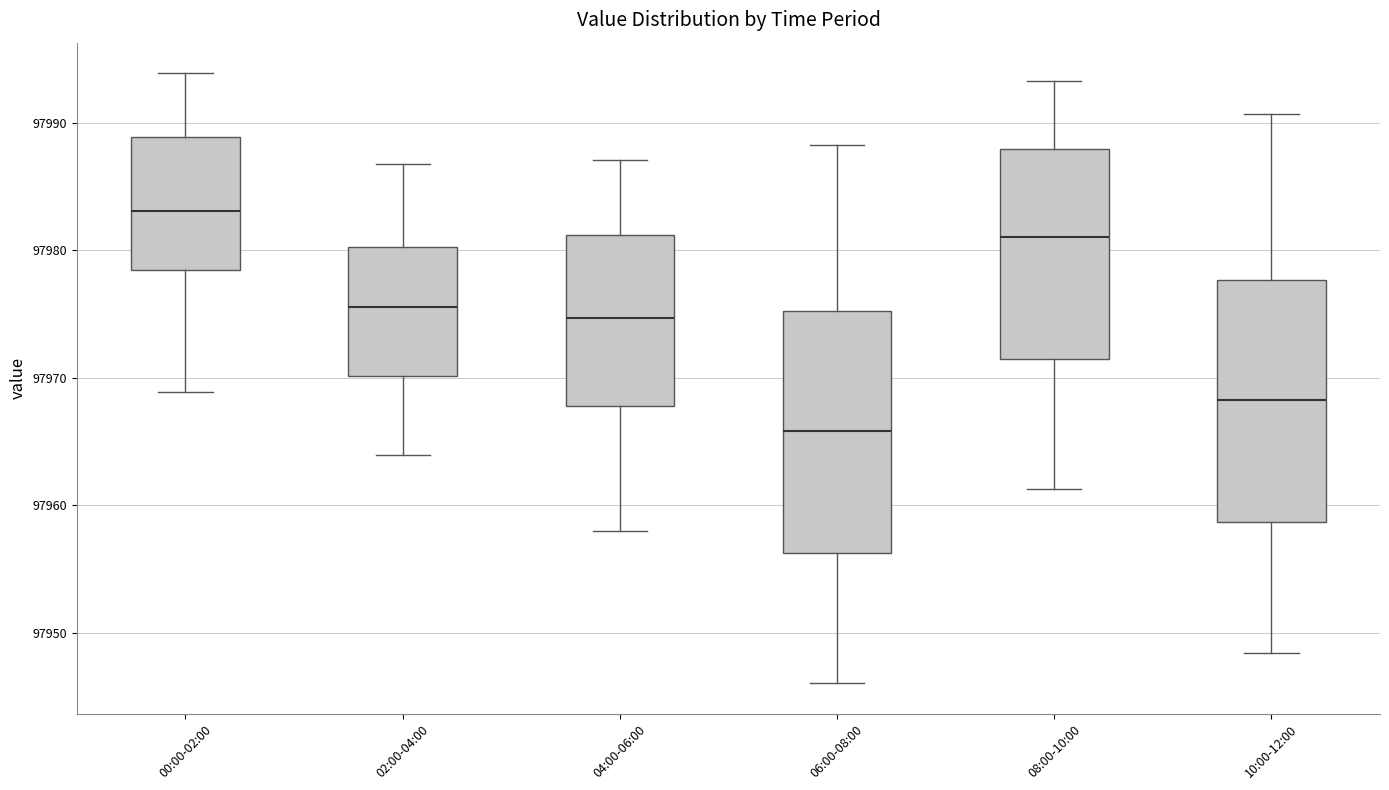

Reading left to right, transcribe this box plot: for each box, give where its median line is, the range the box spans, and where its two whiskers end, as read against the y-axis. The values are not printed on the chart, so give them approximately, as read against the axis.

00:00-02:00: median 97983, box 97978 to 97989, whiskers 97969 to 97994
02:00-04:00: median 97976, box 97970 to 97980, whiskers 97964 to 97987
04:00-06:00: median 97975, box 97968 to 97981, whiskers 97958 to 97987
06:00-08:00: median 97966, box 97956 to 97975, whiskers 97946 to 97988
08:00-10:00: median 97981, box 97971 to 97988, whiskers 97961 to 97993
10:00-12:00: median 97968, box 97959 to 97978, whiskers 97948 to 97991